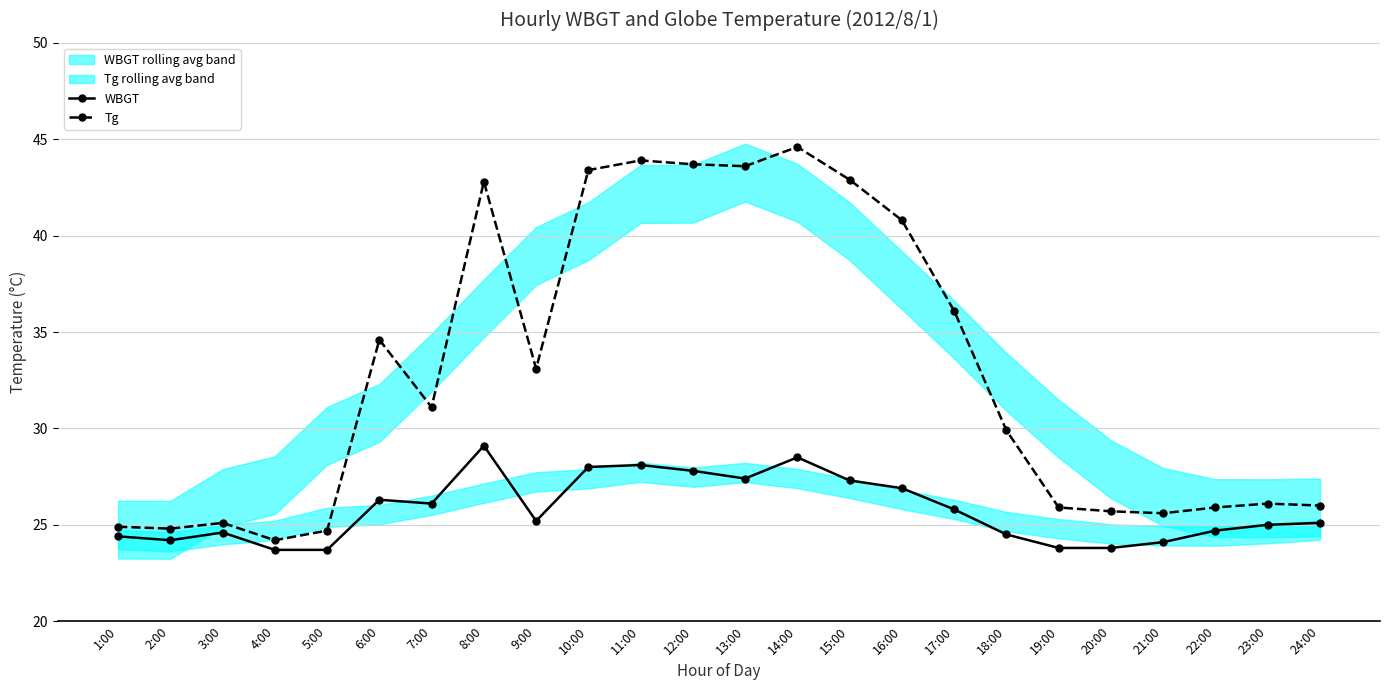

Reading right to left, list all the values displayed in this chart.

WBGT: 25.1	25.0	24.7	24.1	23.8	23.8	24.5	25.8	26.9	27.3	28.5	27.4	27.8	28.1	28.0	25.2	29.1	26.1	26.3	23.7	23.7	24.6	24.2	24.4
Tg: 26.0	26.1	25.9	25.6	25.7	25.9	29.9	36.1	40.8	42.9	44.6	43.6	43.7	43.9	43.4	33.1	42.8	31.1	34.6	24.7	24.2	25.1	24.8	24.9